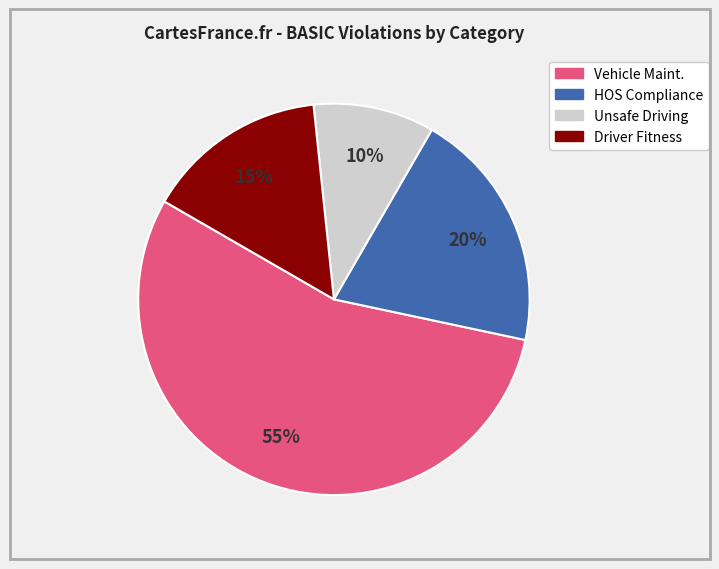

Is the sum of HOS Compliance and Driver Fitness greater than half?

No